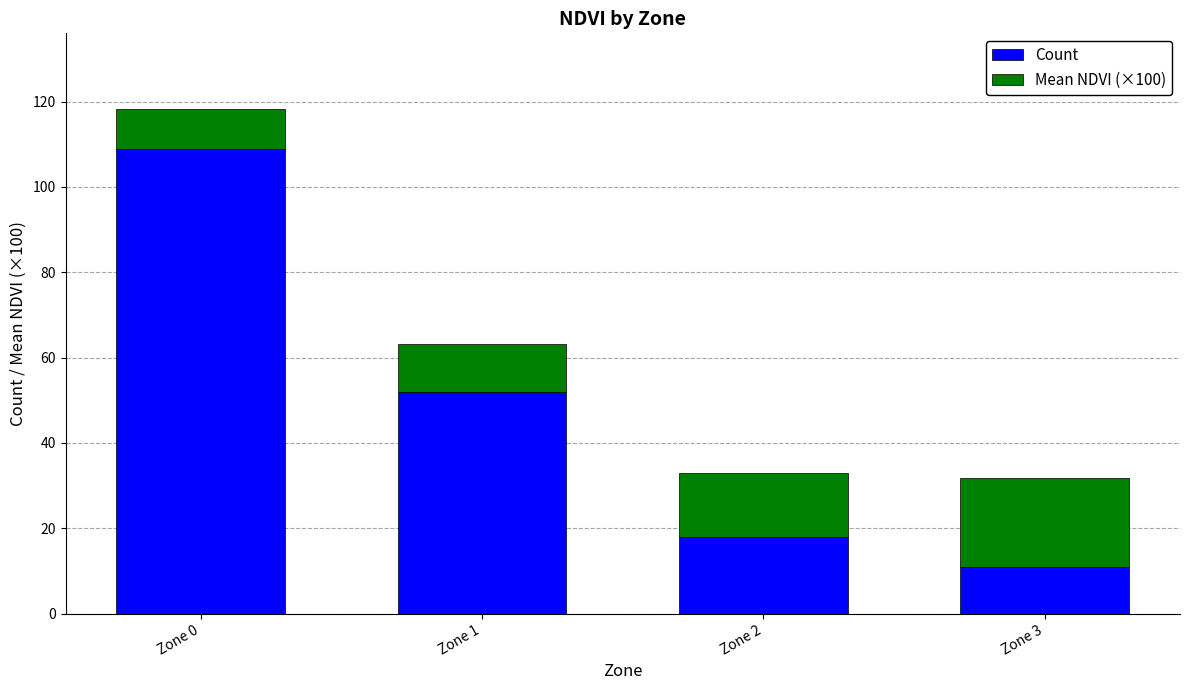

How many series are shown in this chart?

2